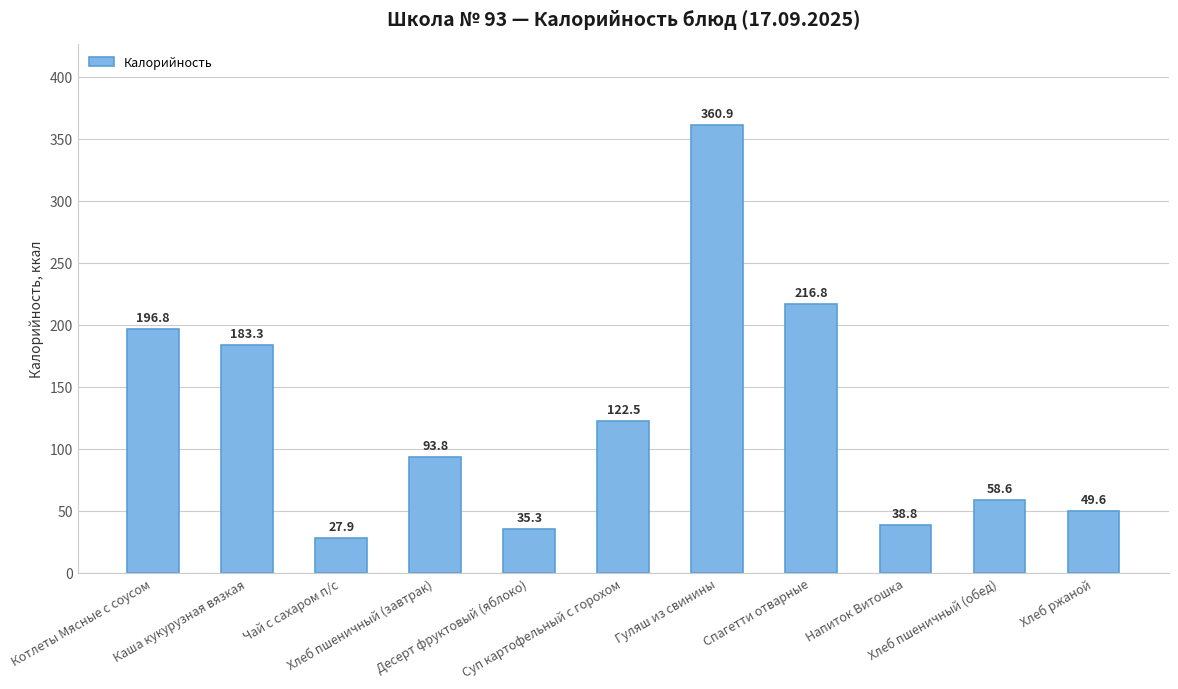

List the labels in order of value, smallest first.

Чай с сахаром п/с, Десерт фруктовый (яблоко), Напиток Витошка, Хлеб ржаной, Хлеб пшеничный (обед), Хлеб пшеничный (завтрак), Суп картофельный с горохом, Каша кукурузная вязкая, Котлеты Мясные с соусом, Спагетти отварные, Гуляш из свинины